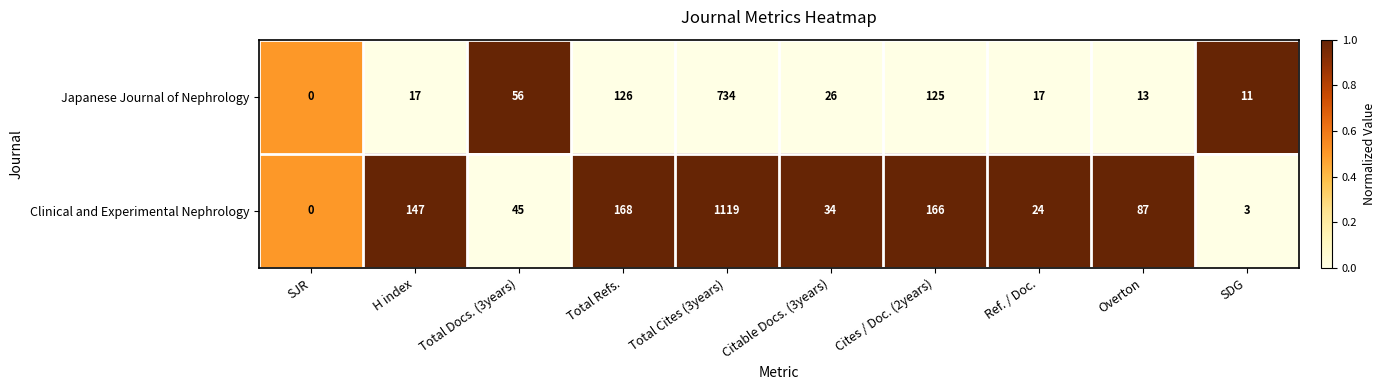

Count the number of data series in this chart.

2